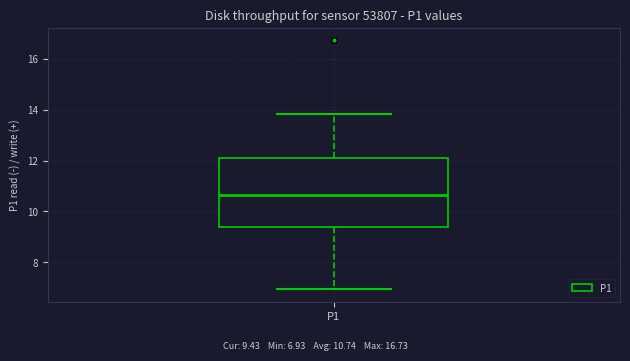

Read this box plot against the y-axis: the position of the median line, the range covered by the box, and the ends of both whiskers. The values are not printed on the chart, so give them approximately, as read against the axis.

median 10.6, box 9.4 to 12.2, whiskers 7.0 to 13.8